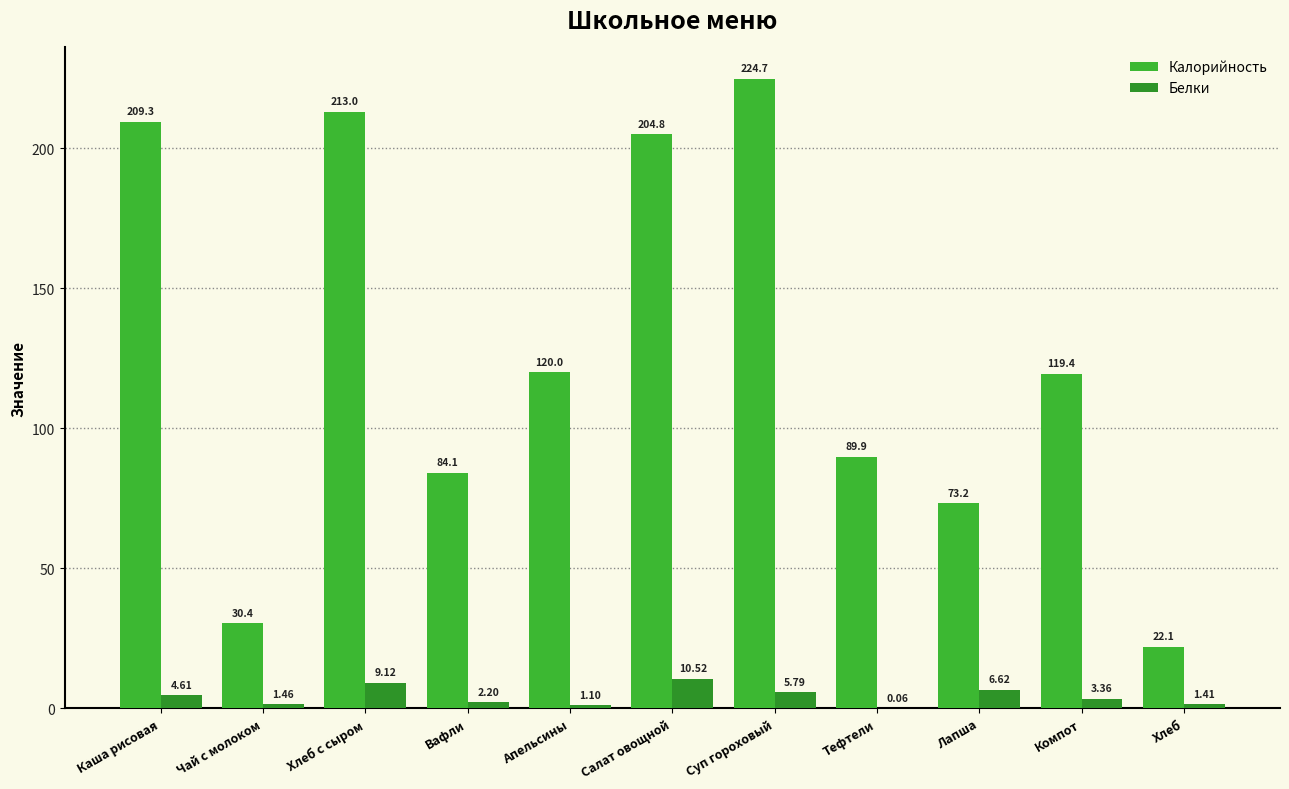

Which series has the widest spread of values?

Калорийность